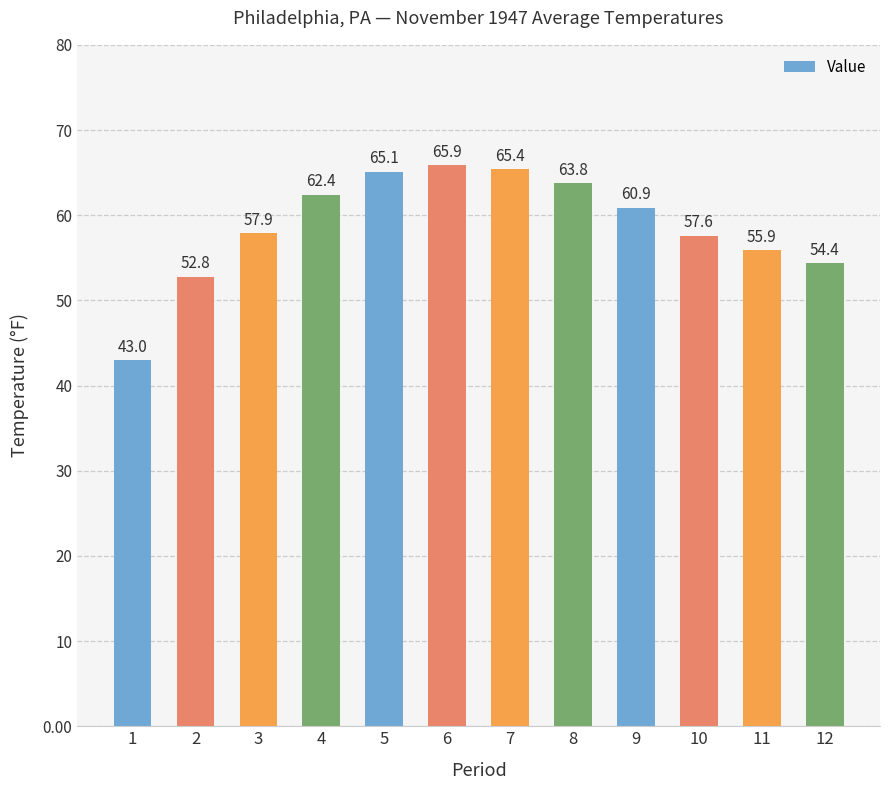

Is it true that the value at 10 is 57.6?

True